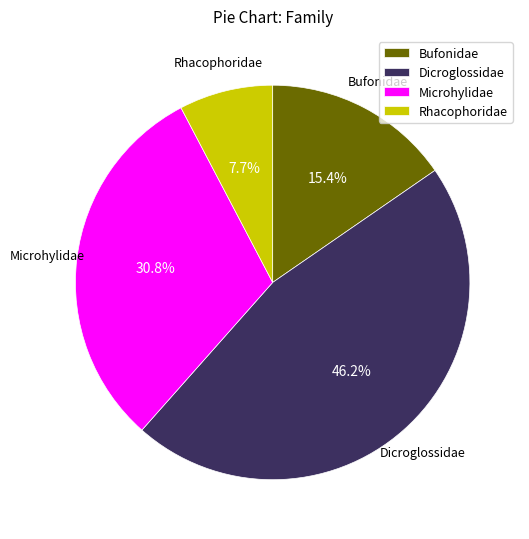

Is there any slice that represents more than half of the pie?

No